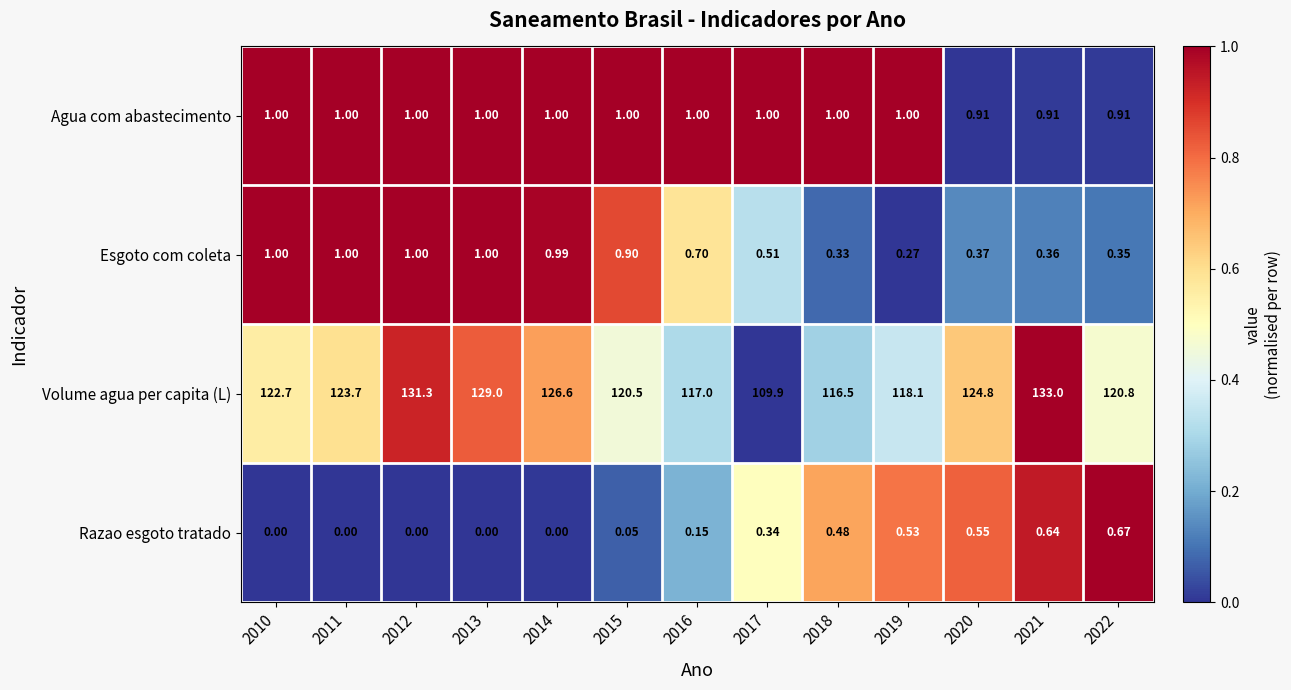

Which series has the largest total across all categories?

Volume agua per capita (L)